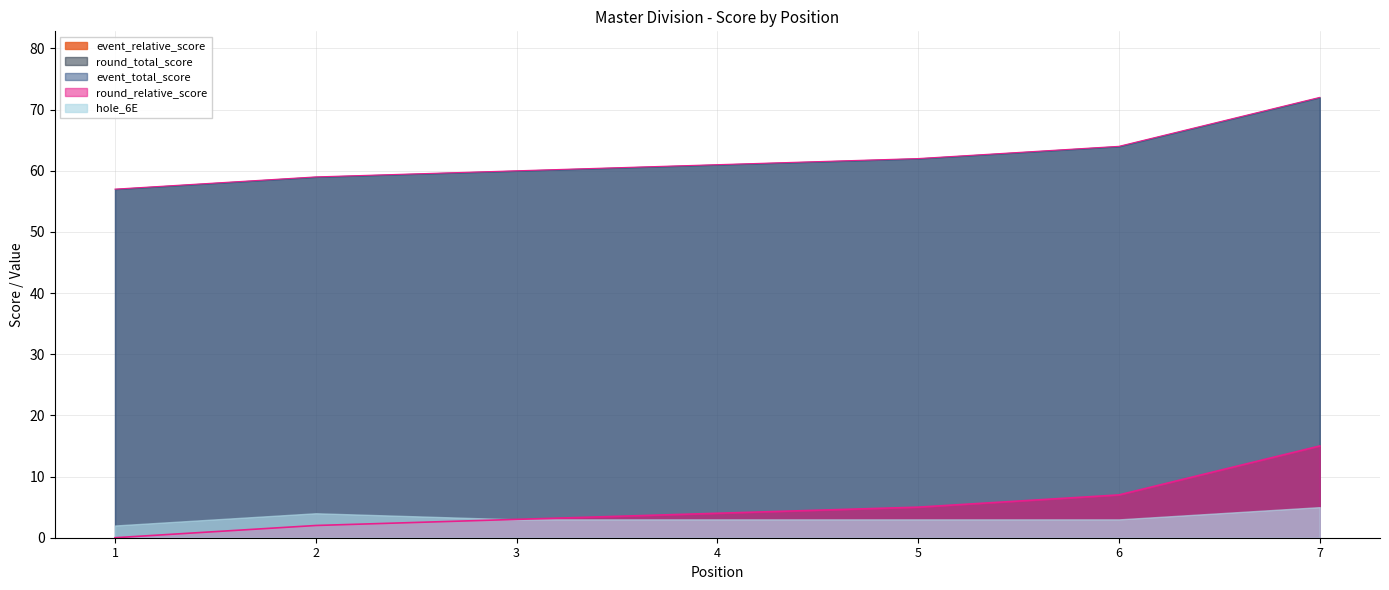

Between 5 and 6, which is larger?

6